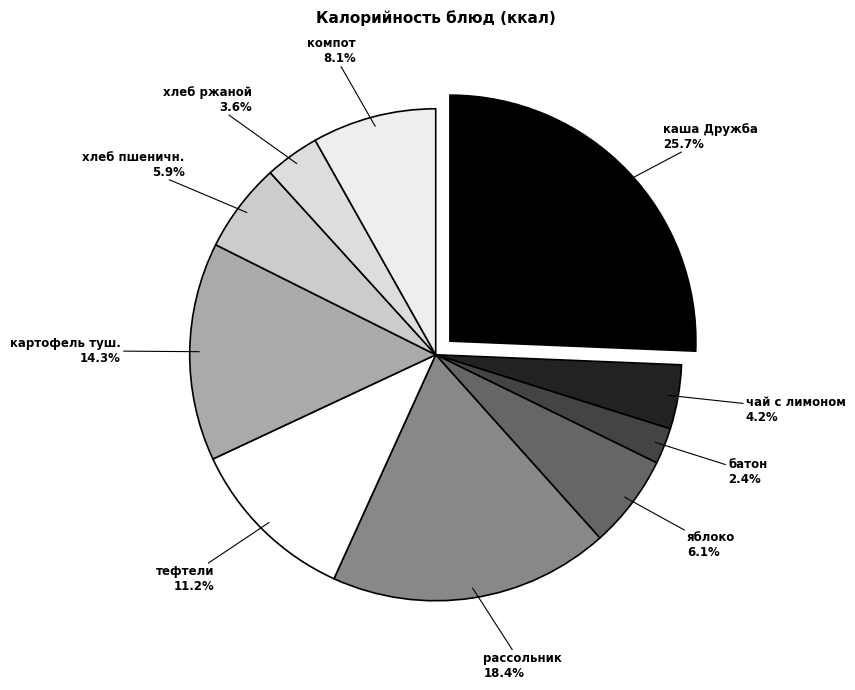

To the nearest percent, what is the difference between the largest and smallest slice percentages?

23%